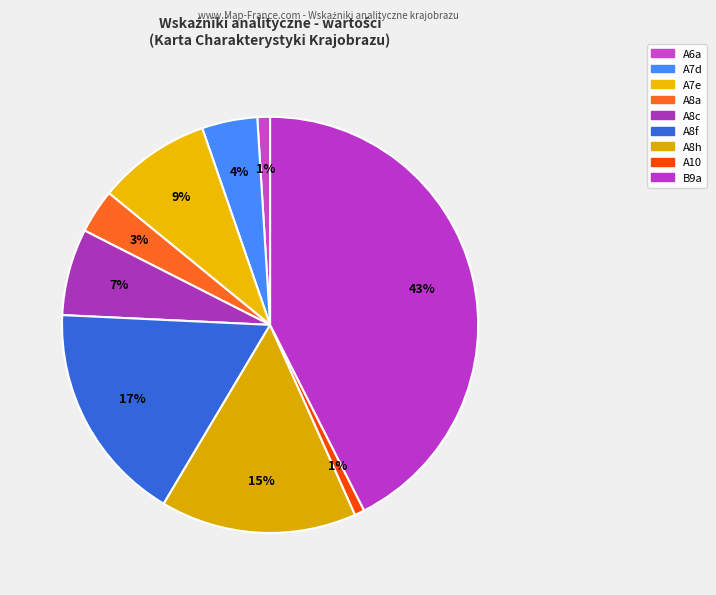

To the nearest percent, what percentage of the pie is A8f?

17%